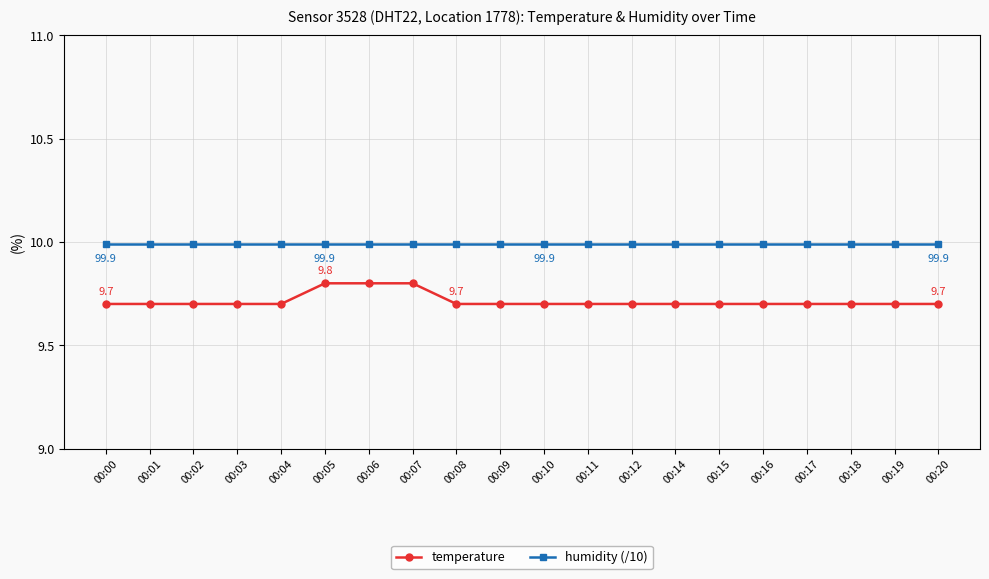

Reading right to left, transcribe all the data shown in this chart.

temperature: 9.7	9.7	9.7	9.7	9.7	9.7	9.7	9.7	9.7	9.7	9.7	9.7	9.8	9.8	9.8	9.7	9.7	9.7	9.7	9.7
humidity (/10): 10.0	10.0	10.0	10.0	10.0	10.0	10.0	10.0	10.0	10.0	10.0	10.0	10.0	10.0	10.0	10.0	10.0	10.0	10.0	10.0